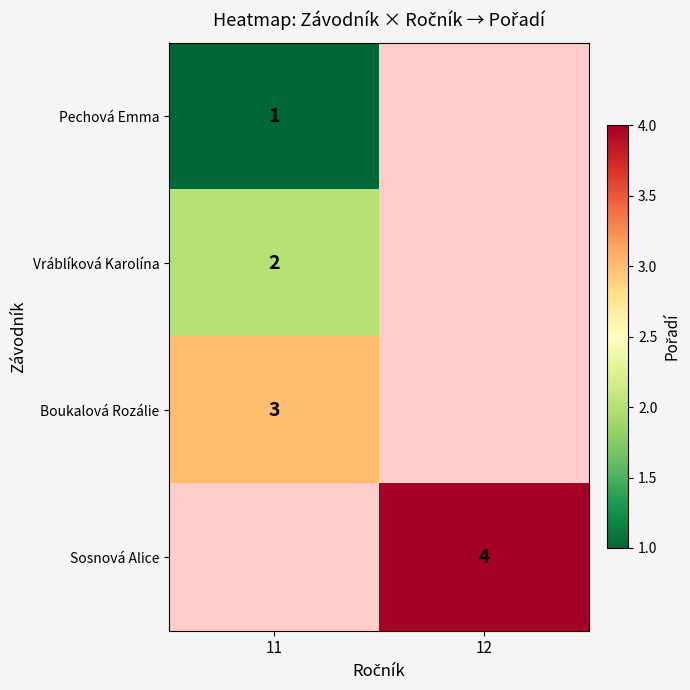

What is the smallest value displayed?

1.0